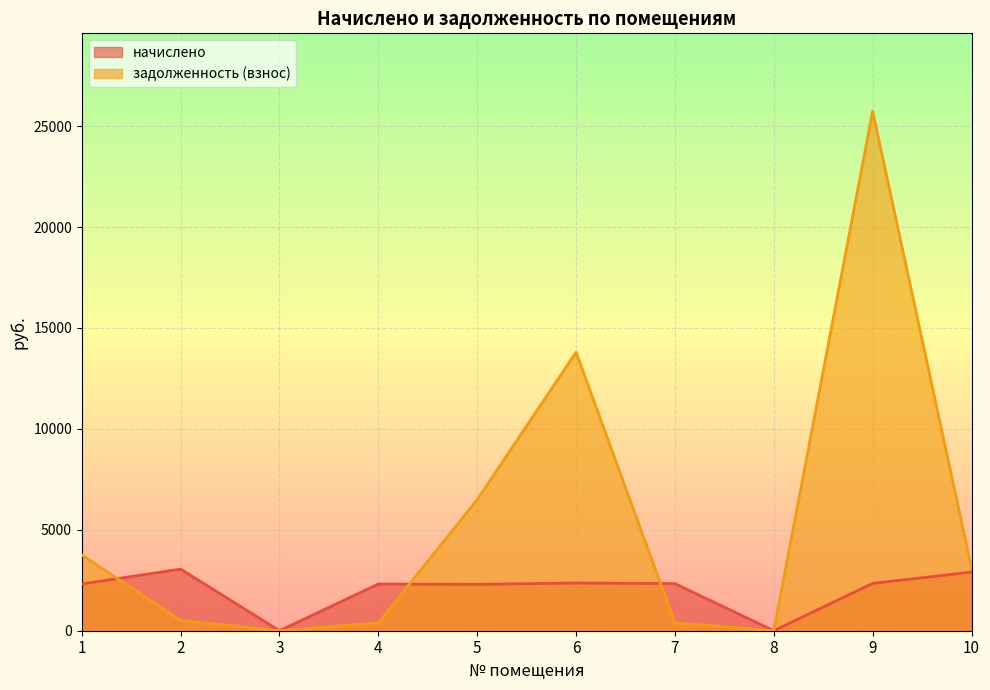

Between 4 and 6, which is larger?

6